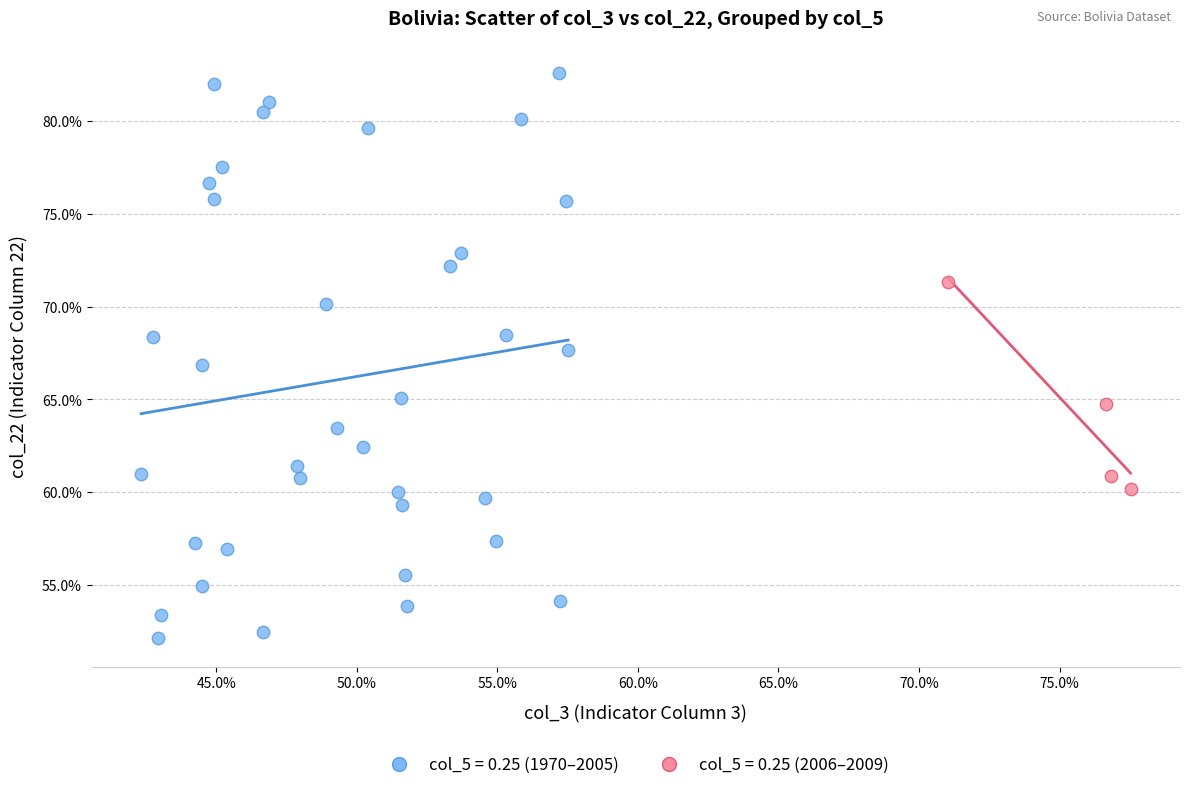

What are all the series names shown in the legend?

col_5 = 0.25 (1970–2005), col_5 = 0.25 (2006–2009)